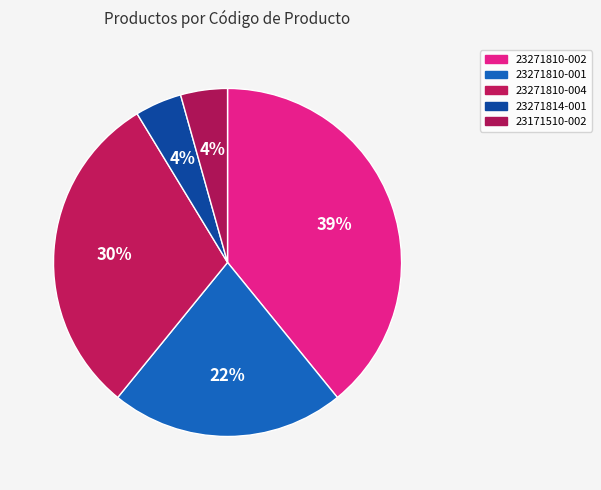

Is there a majority slice in this chart?

No